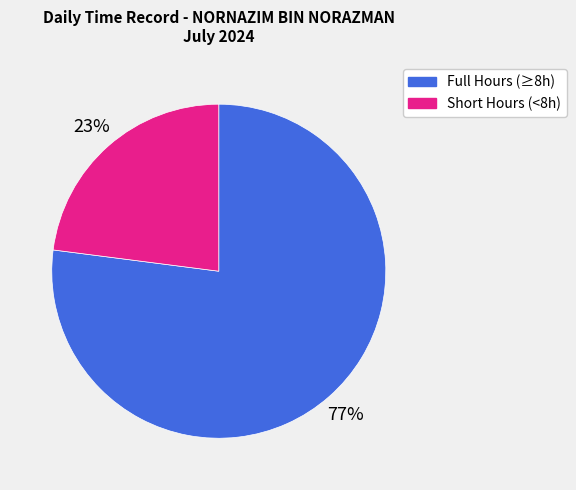

To the nearest percent, what percentage of the pie is Full Hours (≥8h)?

77%